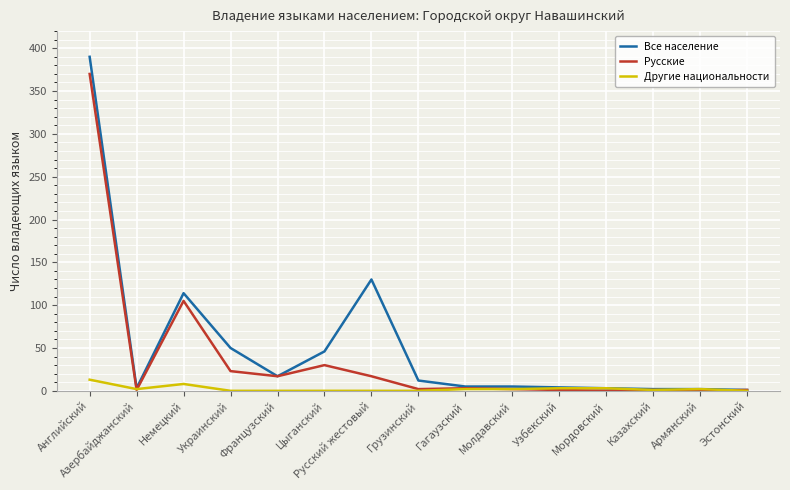

Is it true that Другие национальности equals 2 at Молдавский?

True